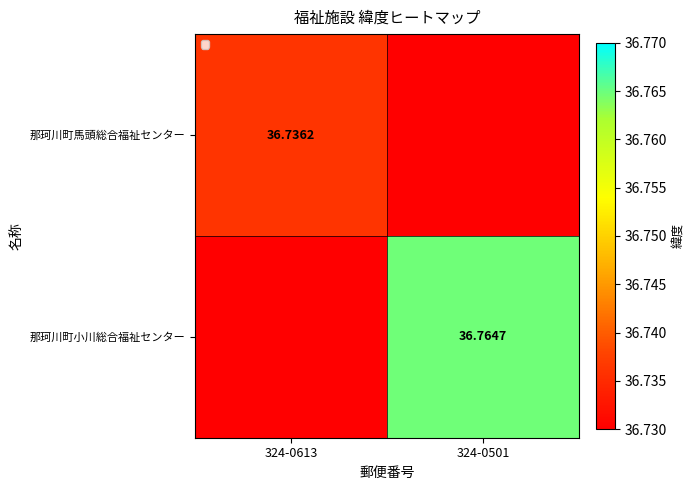

List the series in order of their overall mean, lowest first.

那珂川町馬頭総合福祉センター, 那珂川町小川総合福祉センター